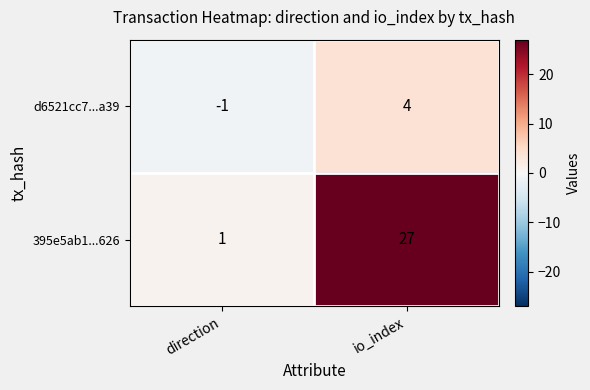

Is it true that d6521cc7...a39 equals -1 at direction?

True